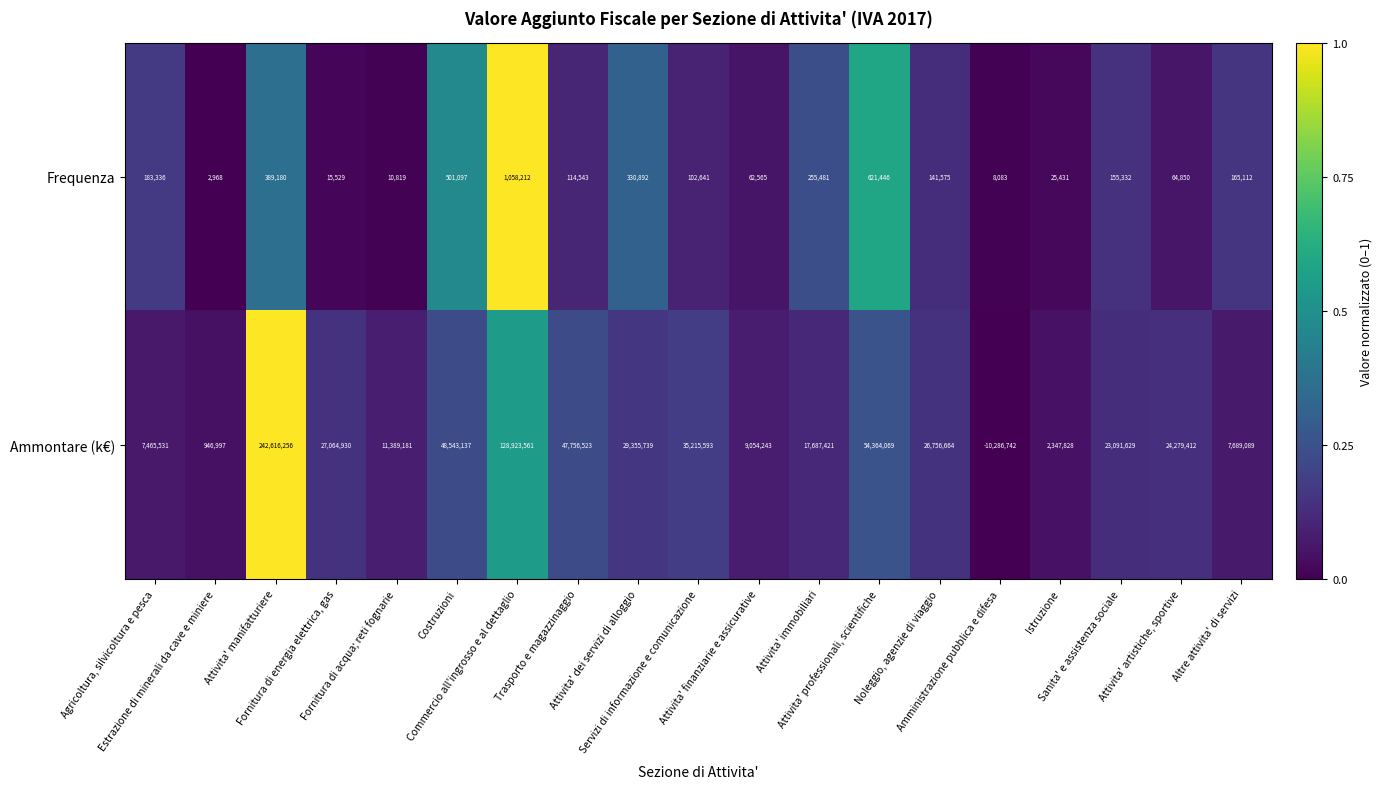

What is the average value of the Frequenza series?

221531